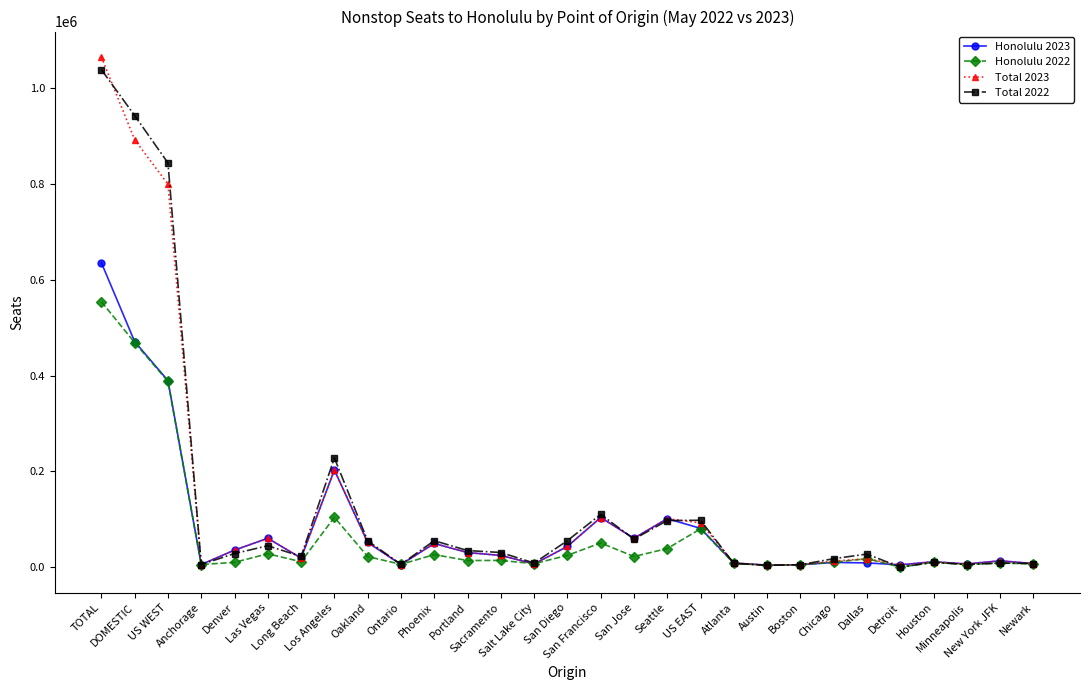

At which category is the sum across all series the highest?

TOTAL